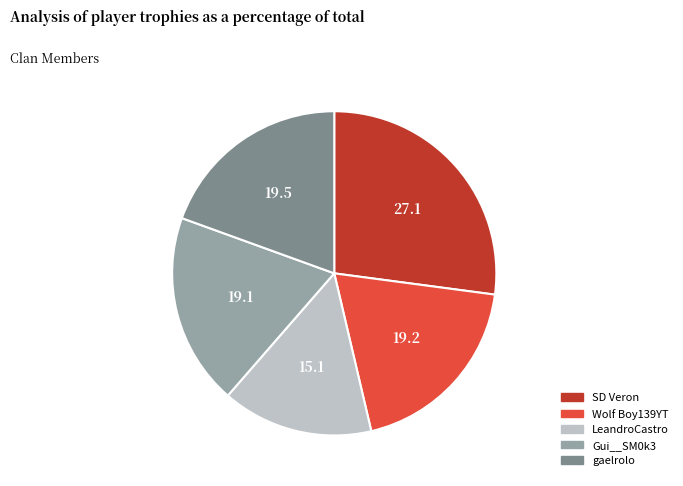

Is the sum of Gui__SM0k3 and SD Veron greater than half?

No